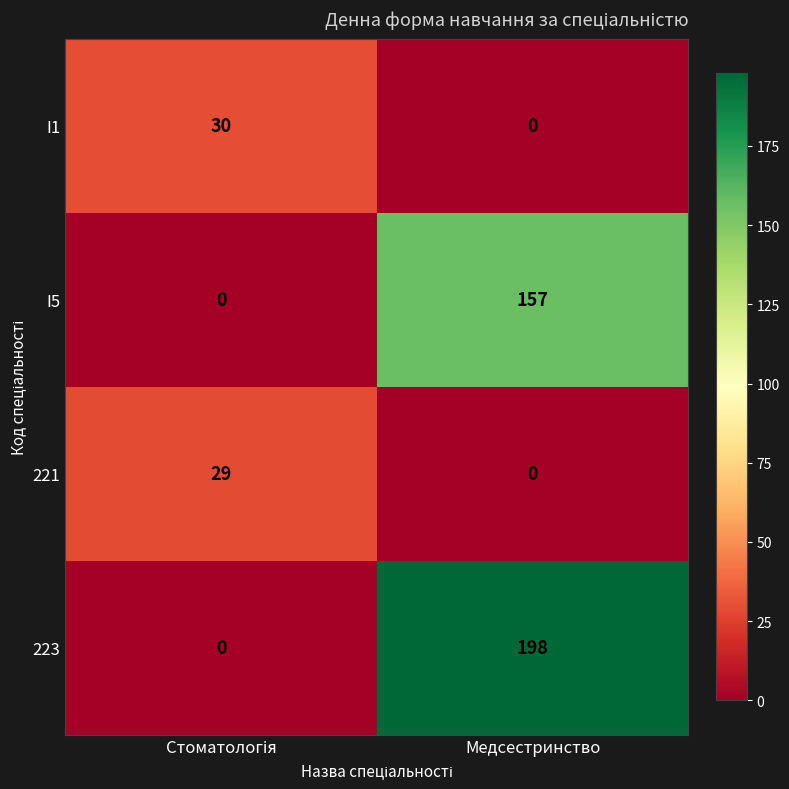

Which series has the largest total across all categories?

223